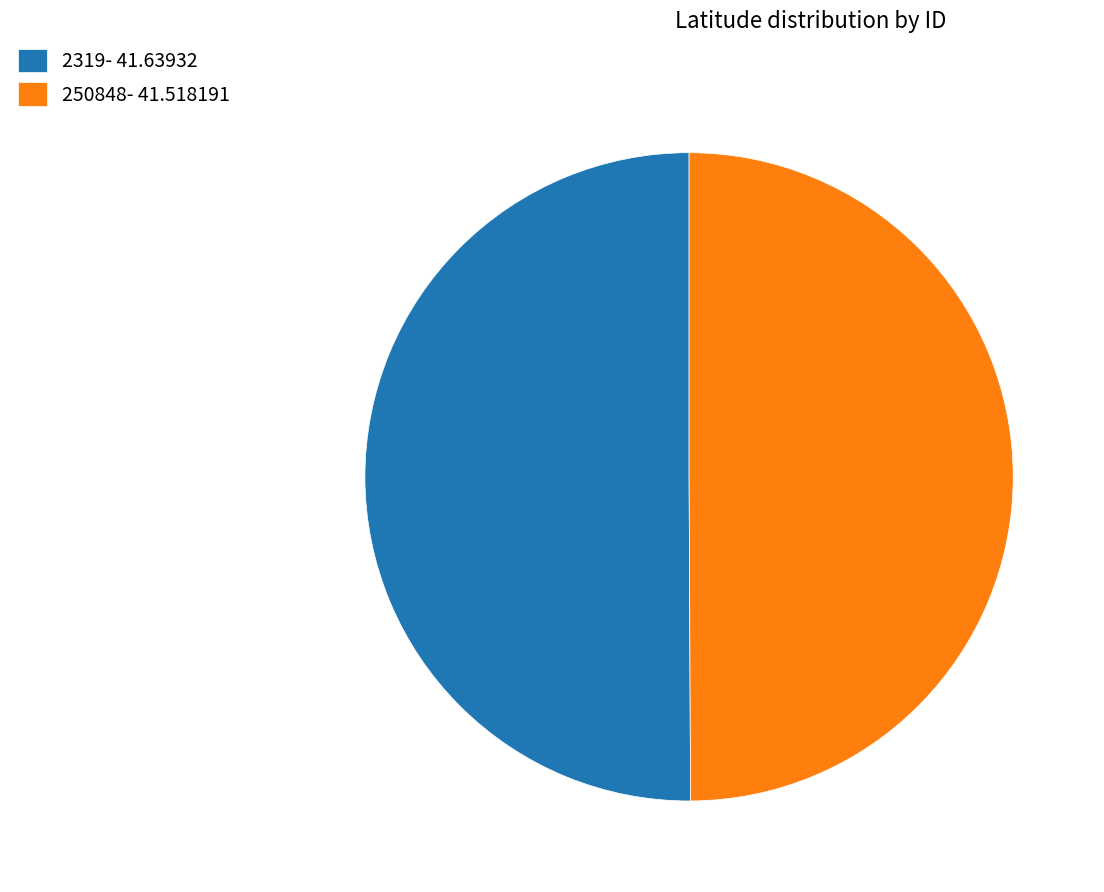

What is the ratio of the value at 2319- 41.63932 to the value at 250848- 41.518191?

1.0